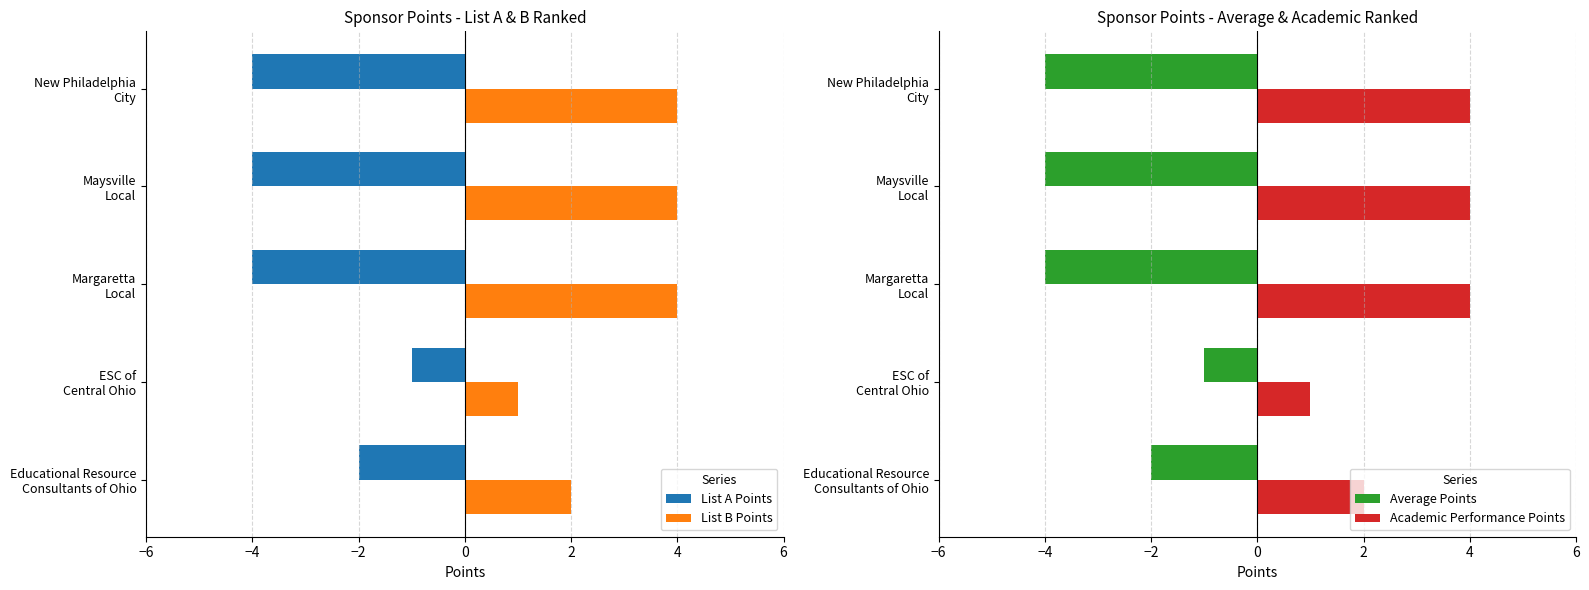

What is the average value of the List A Points series?

-3